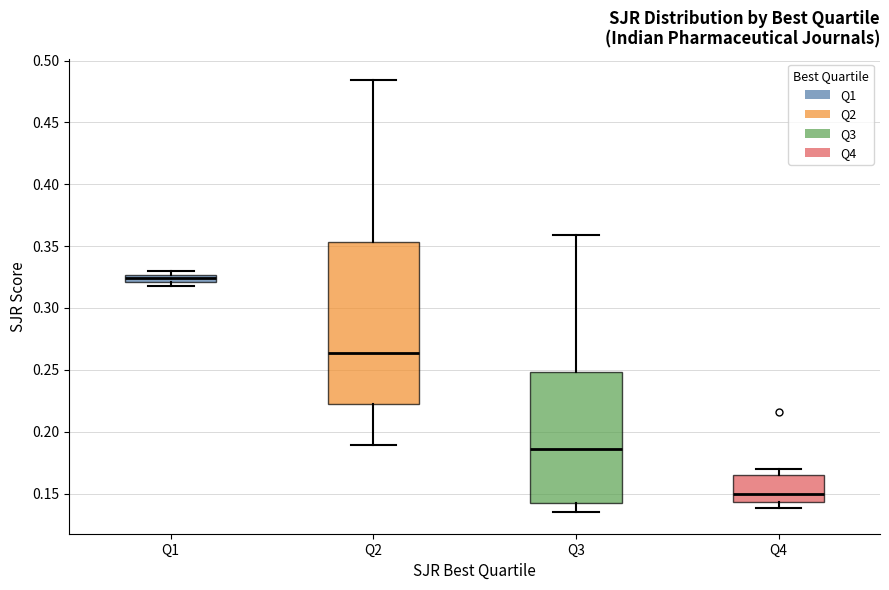

Which box's median line is the lowest?

Q4